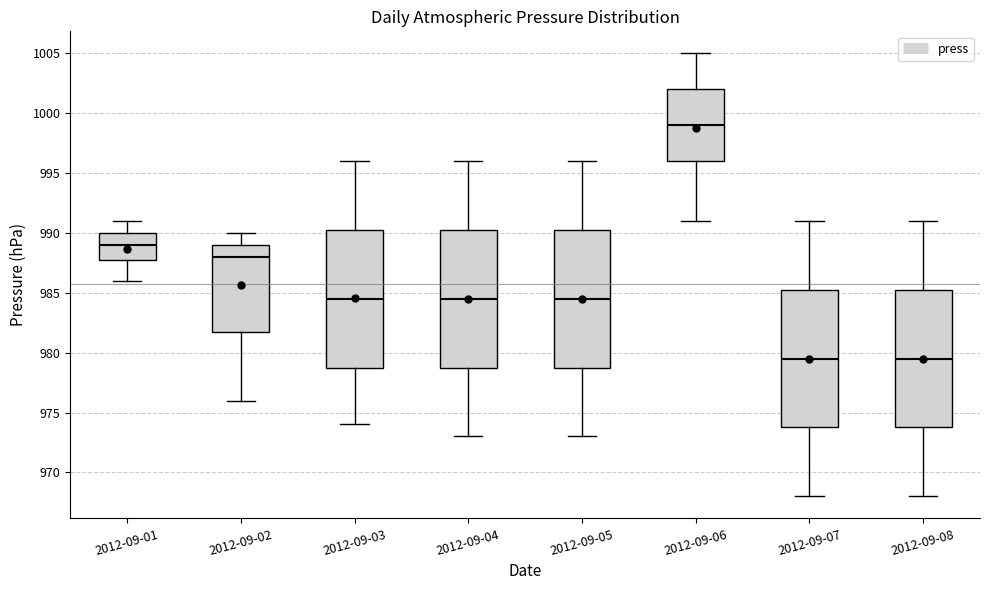

Which box's median line is the highest?

2012-09-06